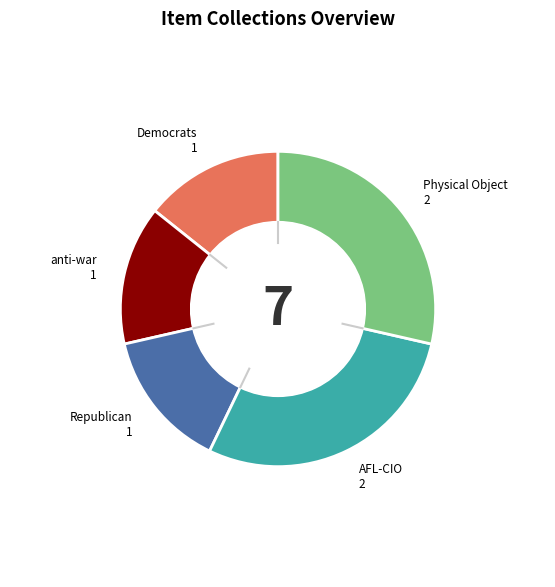

Which has a higher value, Physical Object or anti-war?

Physical Object